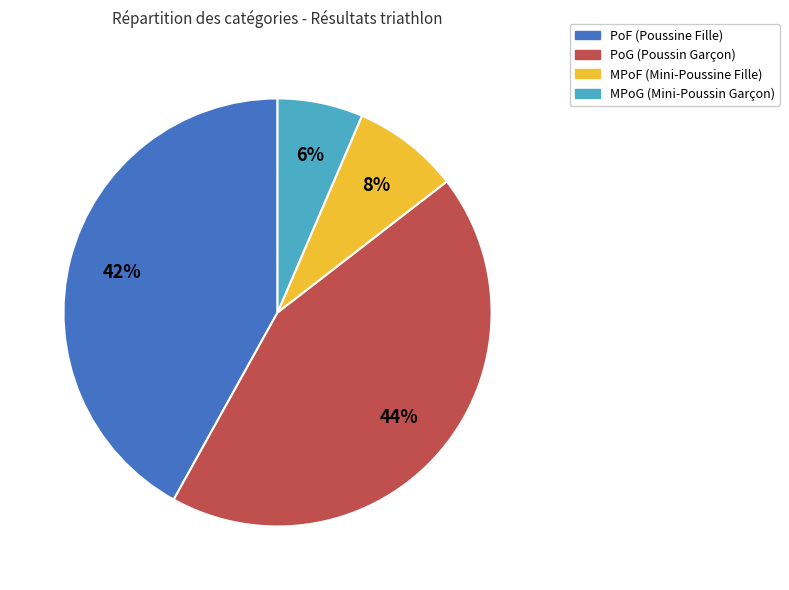

To the nearest percent, what portion does MPoF represent?

8%